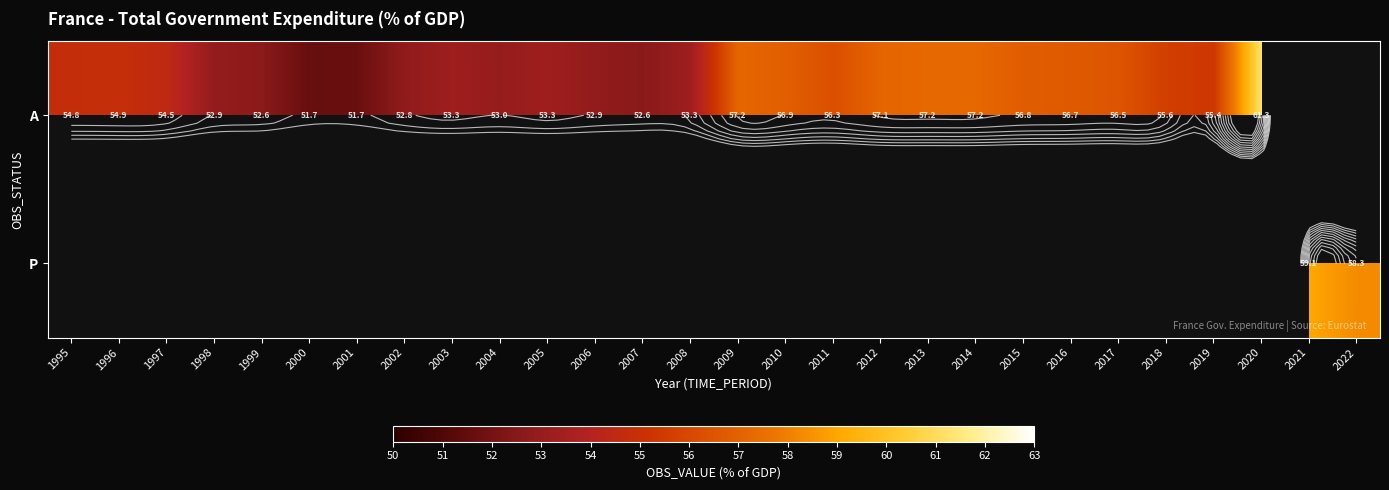

Is the value of A at 2015 greater than the value of P at 2018?

No